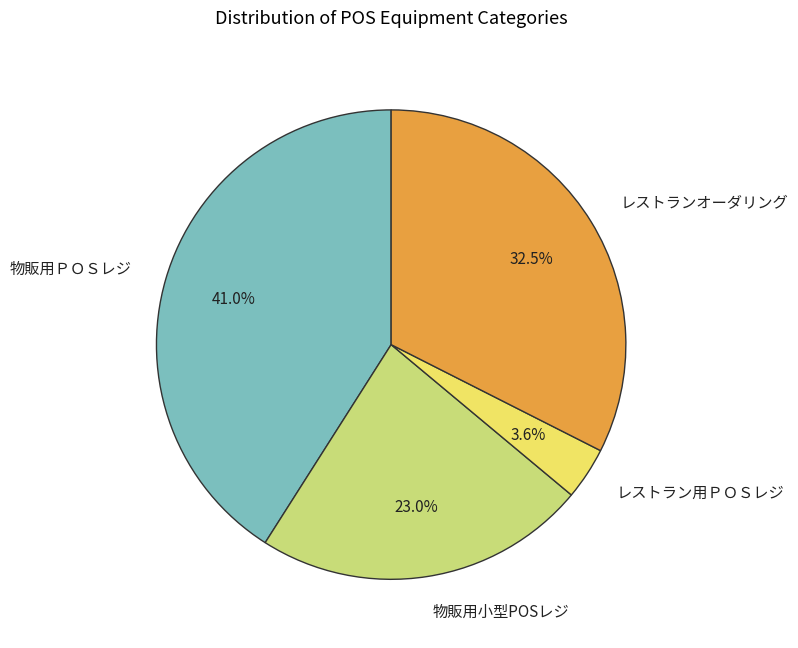

What is the largest slice in the pie chart?

物販用ＰＯＳレジ